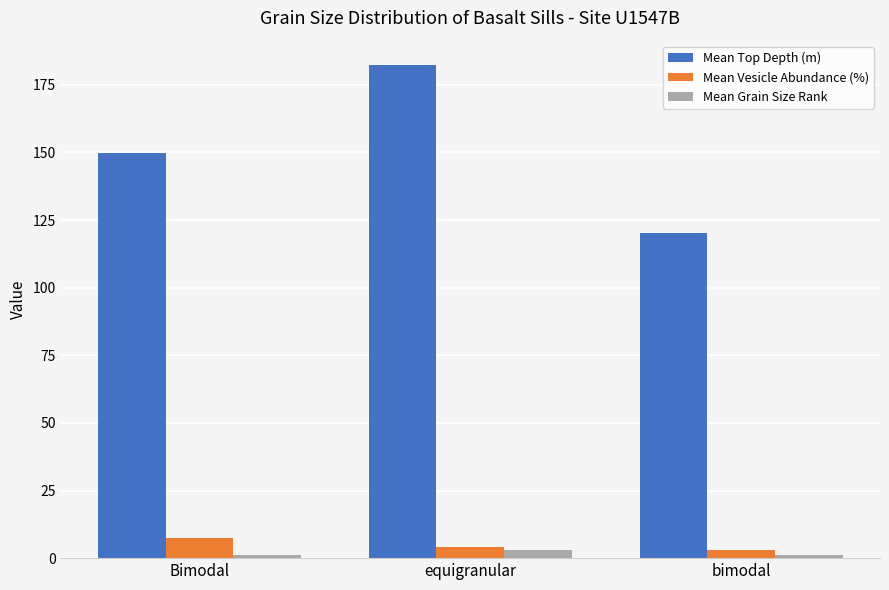

What is the average value of the Mean Vesicle Abundance (%) series?

4.8